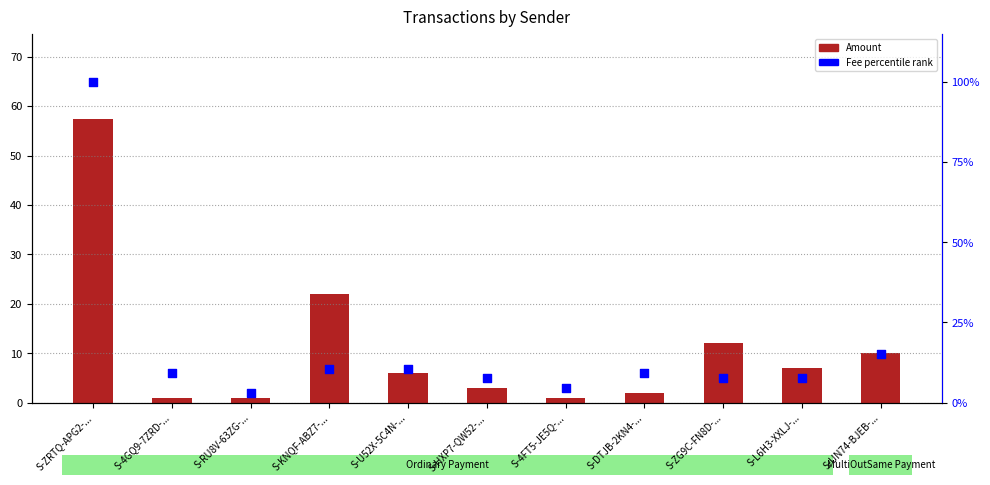

What is the total value across all series at S-4GQ9-7ZRD-...?

10.1